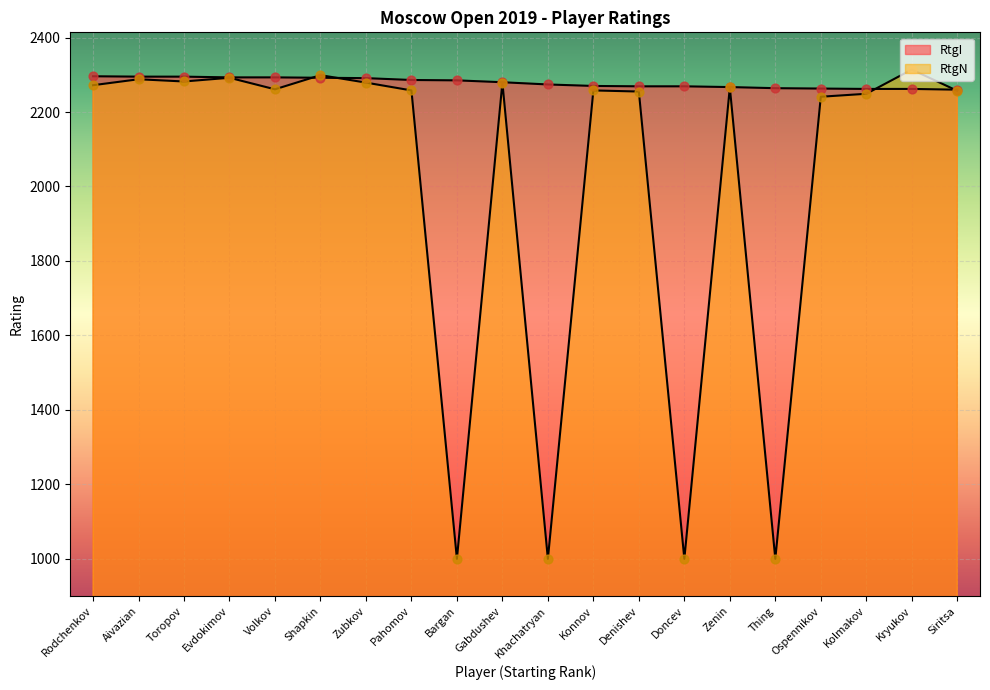

Which series reaches the minimum Y coordinate?

RtgN